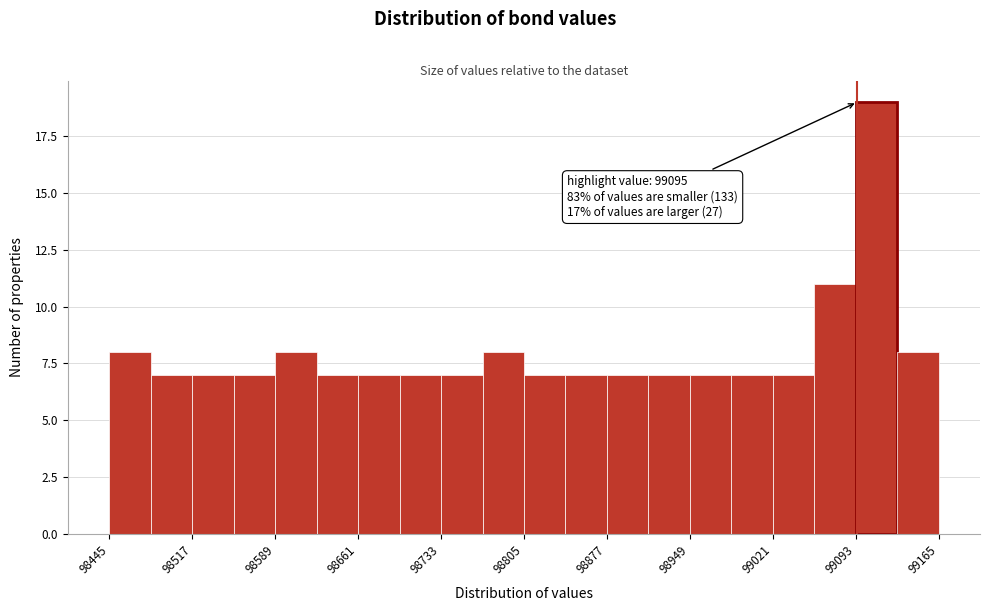

Read against the x-axis, roughly where is the centre of the tallest bar?

99110